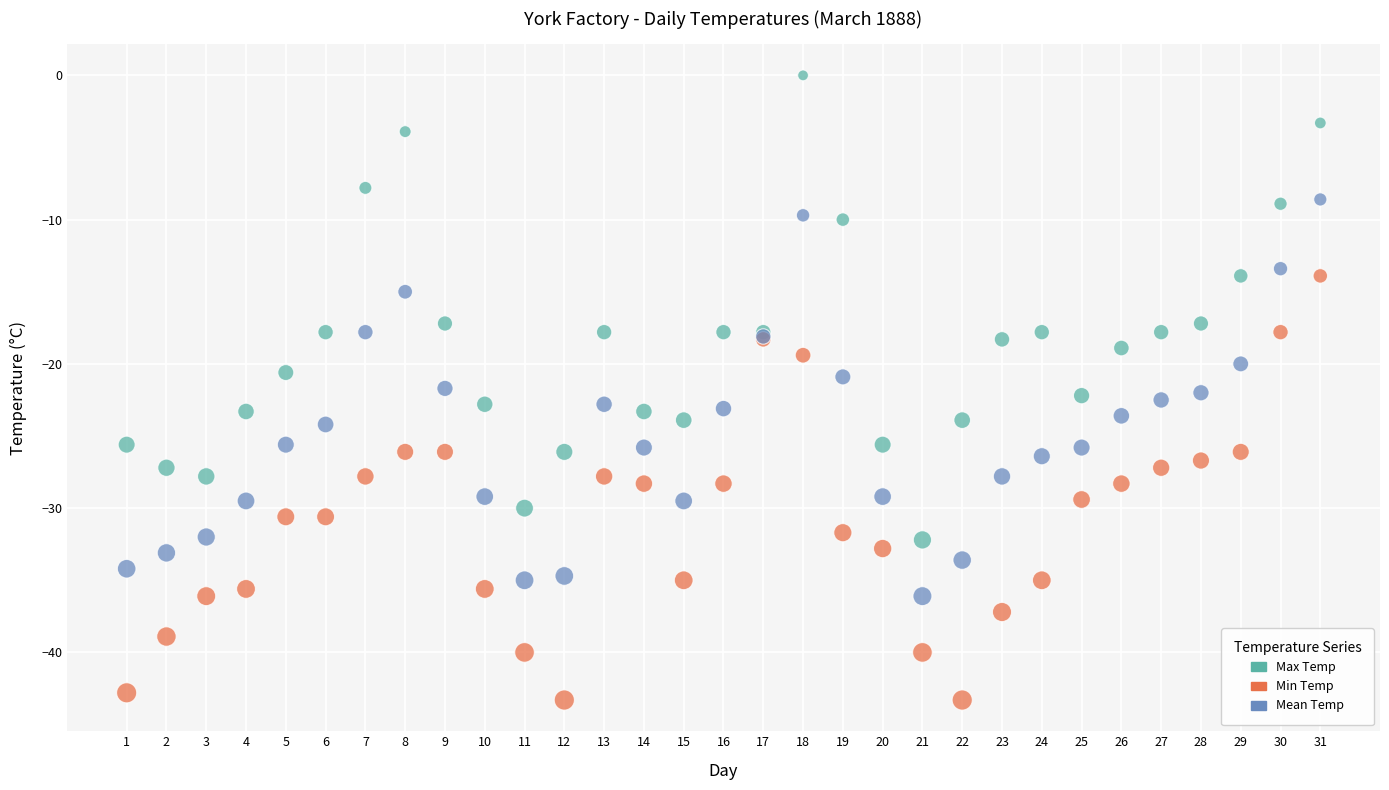

What is the X range (max minus min) for the scatter plot?

30.0